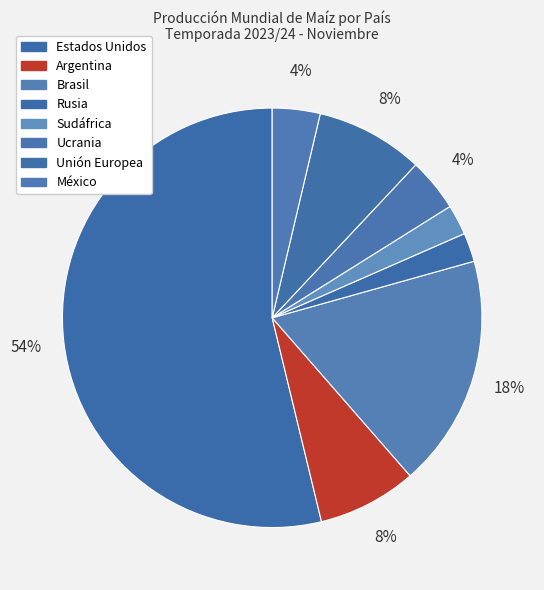

What is the smallest slice in the pie chart?

Rusia